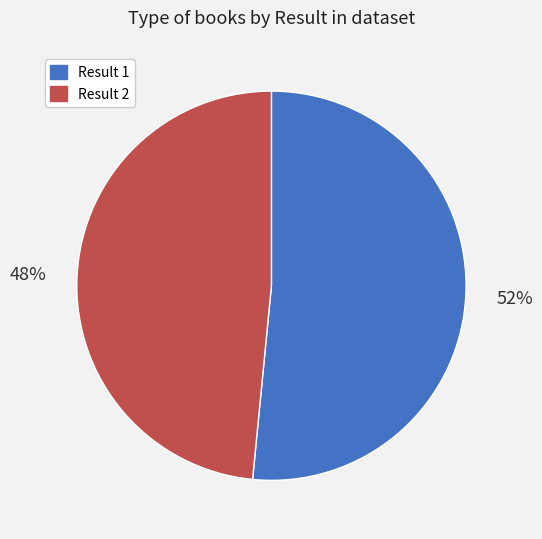

How many slices are in this pie chart?

2